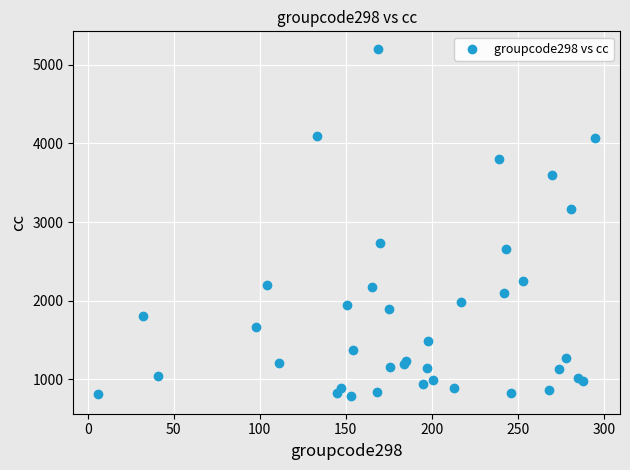

What Y value in the scatter plot is closest to 2994?

3162